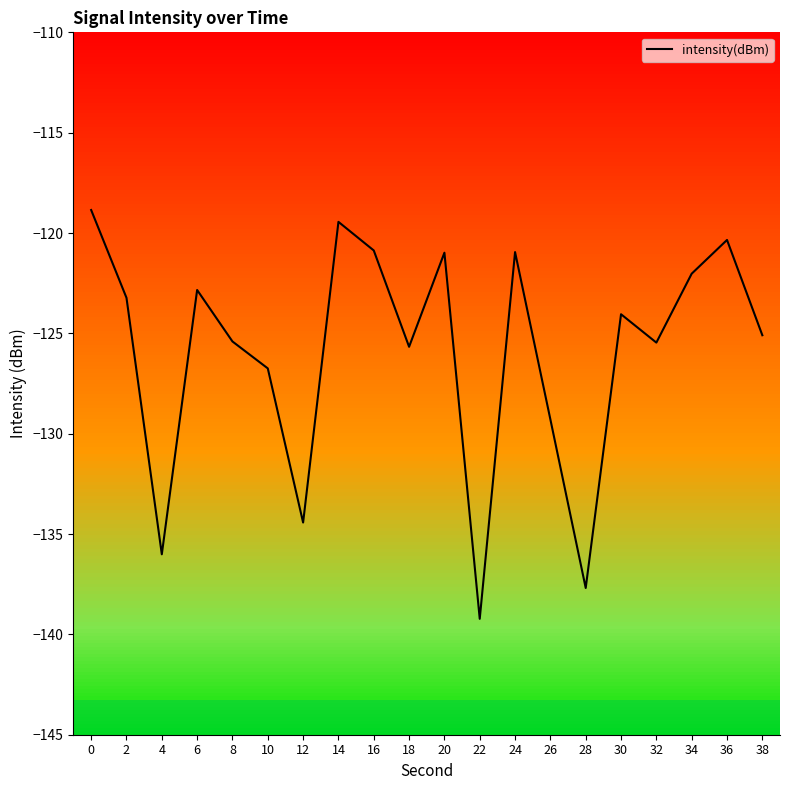

Which has a higher value, 22 or 32?

32